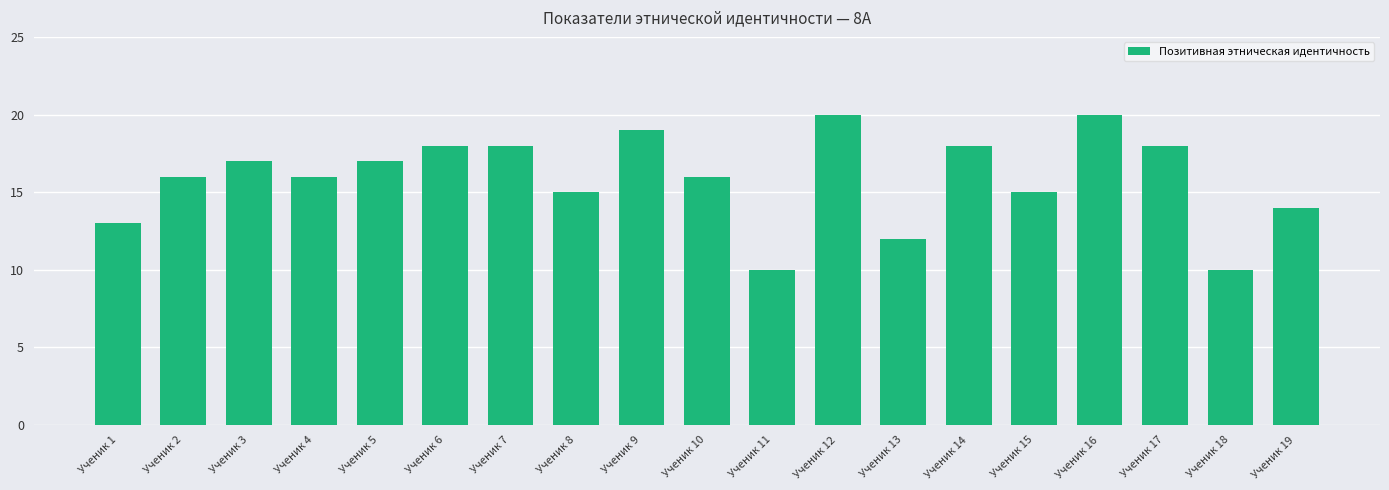

What is the sum of the values at Ученик 16 and Ученик 1?

33